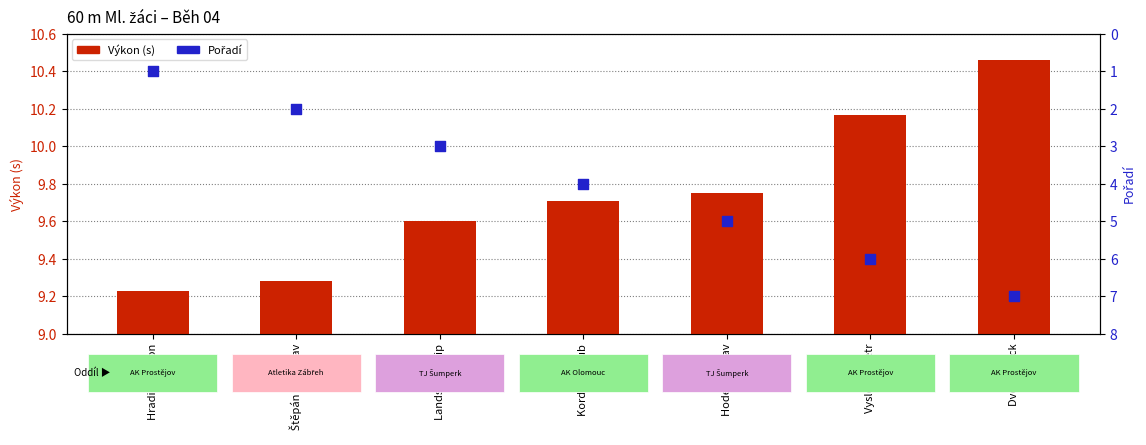

Which series has the largest total across all categories?

Výkon (s)